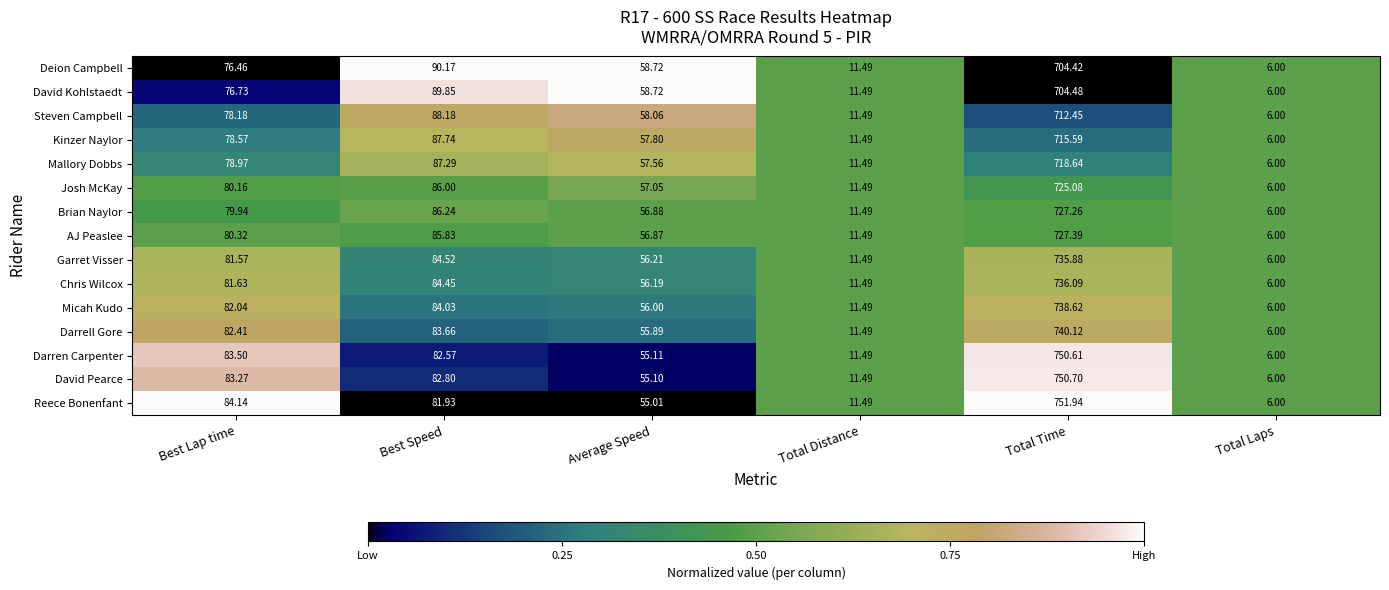

At which category is the sum across all series the highest?

Total Time